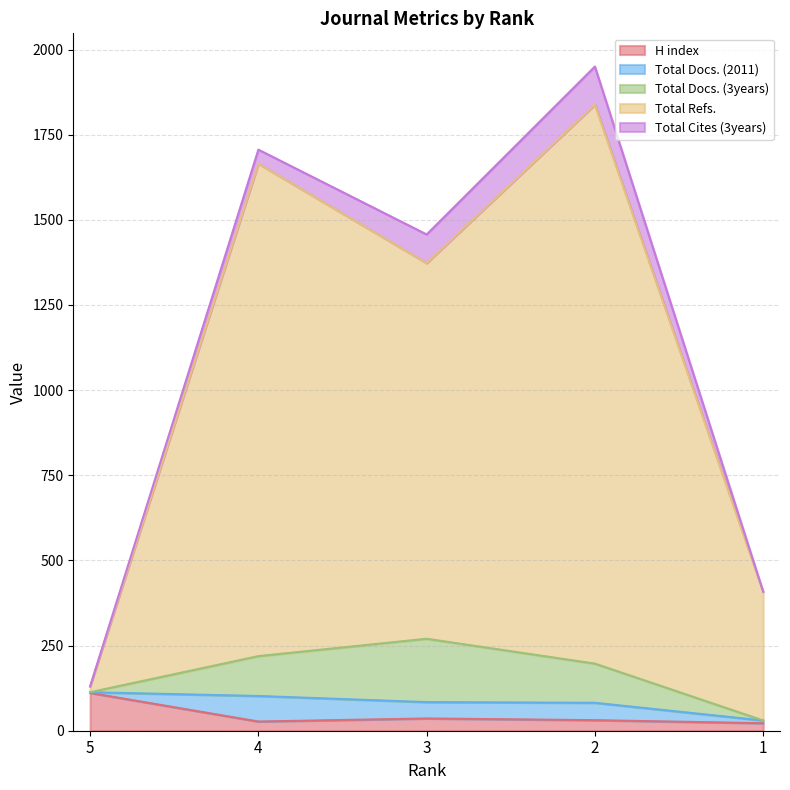

Between 1 and 3, which is larger?

3